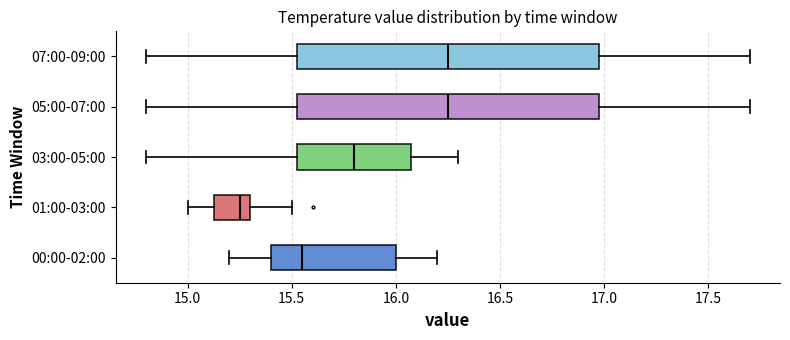

Reading bottom to top, transcribe this box plot: for each box, give where its median line is, the range the box spans, and where its two whiskers end, as read against the x-axis. The values are not printed on the chart, so give them approximately, as read against the axis.

00:00-02:00: median 15.55, box 15.40 to 16.00, whiskers 15.20 to 16.20
01:00-03:00: median 15.25, box 15.15 to 15.30, whiskers 15.00 to 15.50
03:00-05:00: median 15.80, box 15.55 to 16.10, whiskers 14.80 to 16.30
05:00-07:00: median 16.25, box 15.55 to 17.00, whiskers 14.80 to 17.70
07:00-09:00: median 16.25, box 15.55 to 17.00, whiskers 14.80 to 17.70